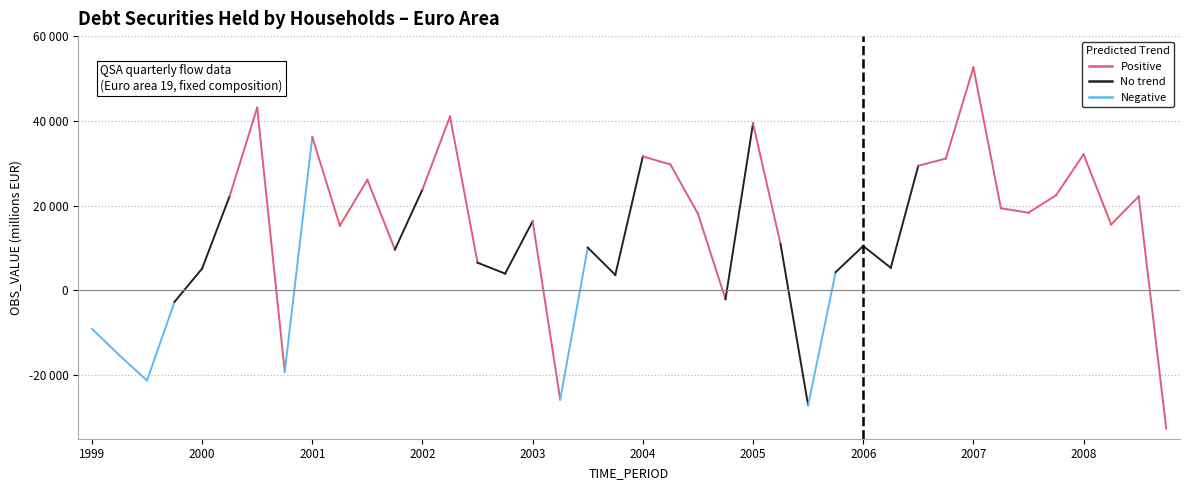

Does the chart display data point markers on the line(s)?

No